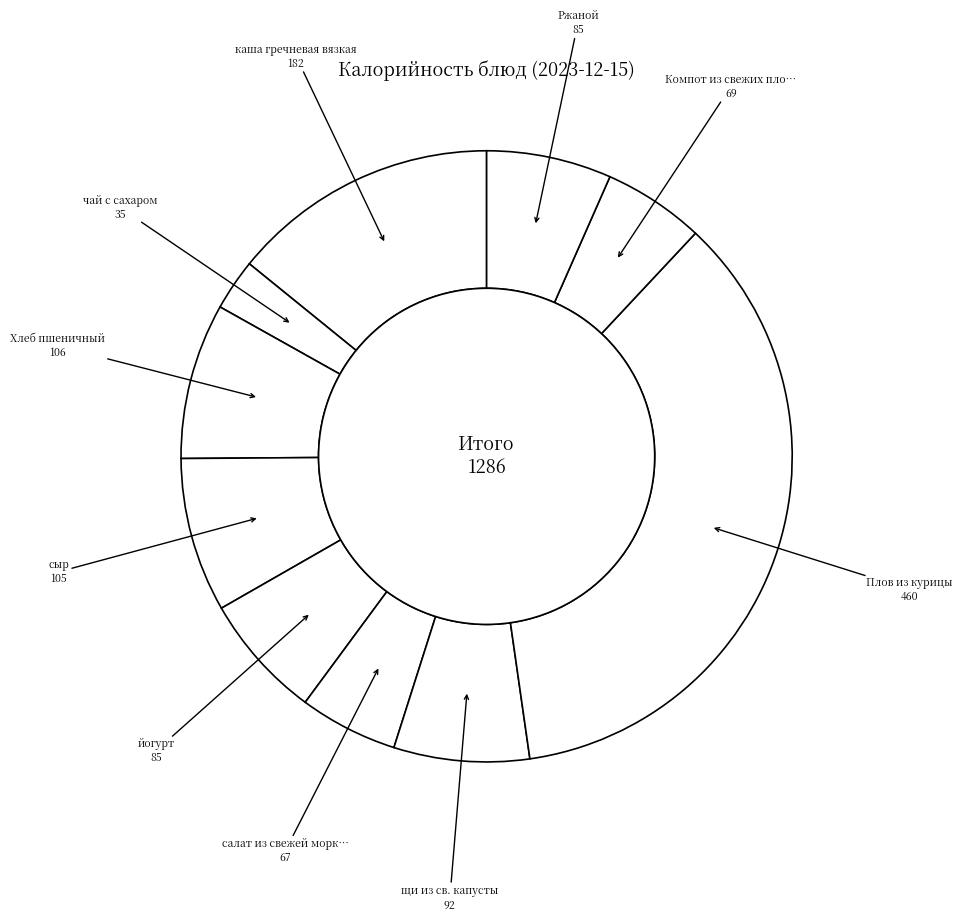

How many segments does this pie chart have?

10